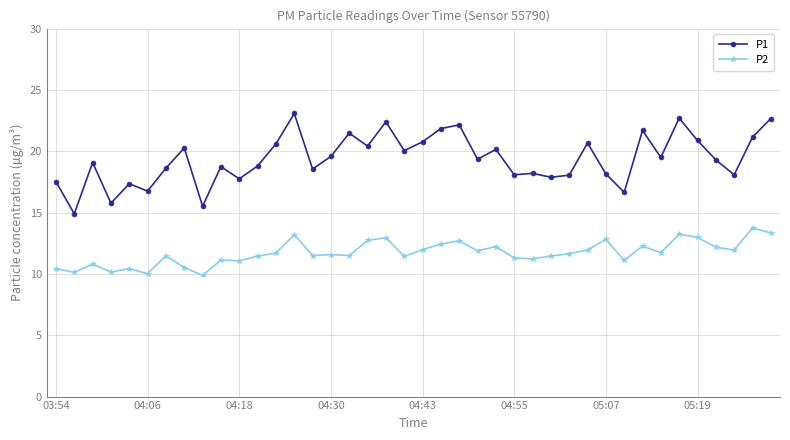

True or false: P2 has more than 2 points higher than both neighbors.

True